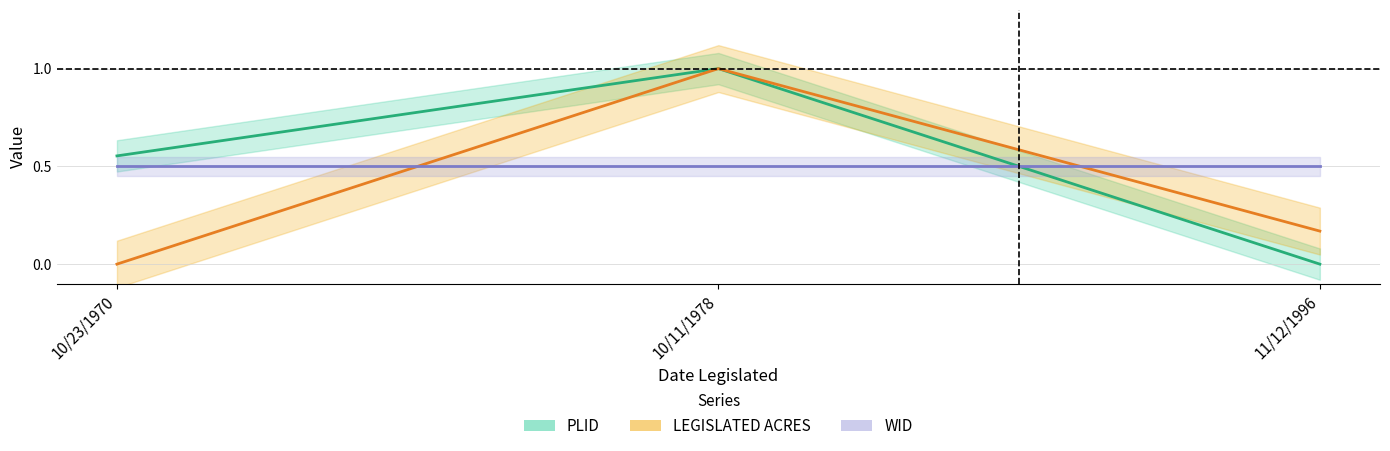

Count the LEGISLATED ACRES values in the range 0 to 1.

3